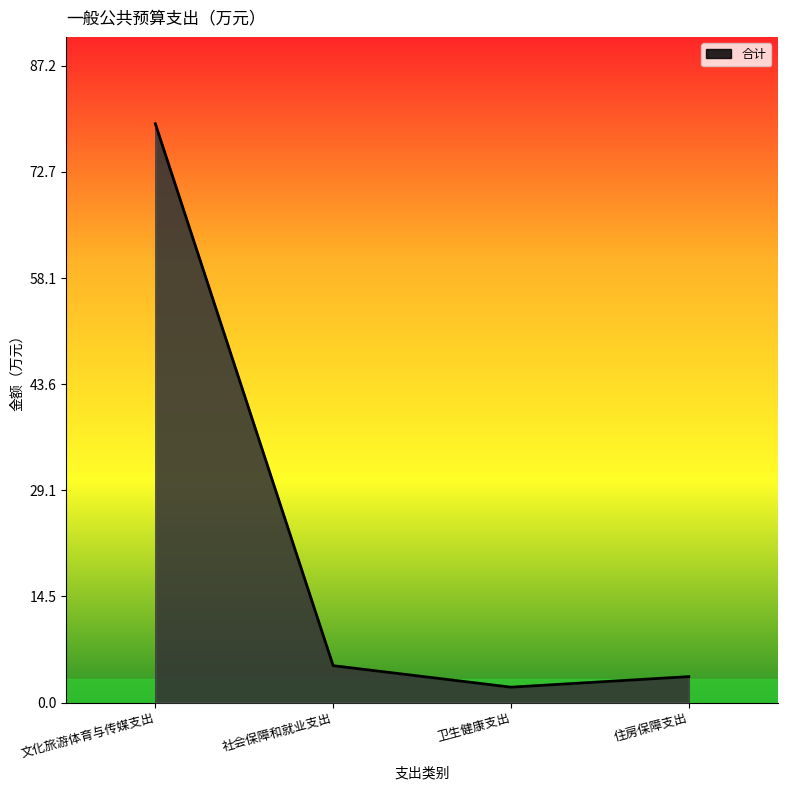

Which category has the lowest value across all series?

卫生健康支出